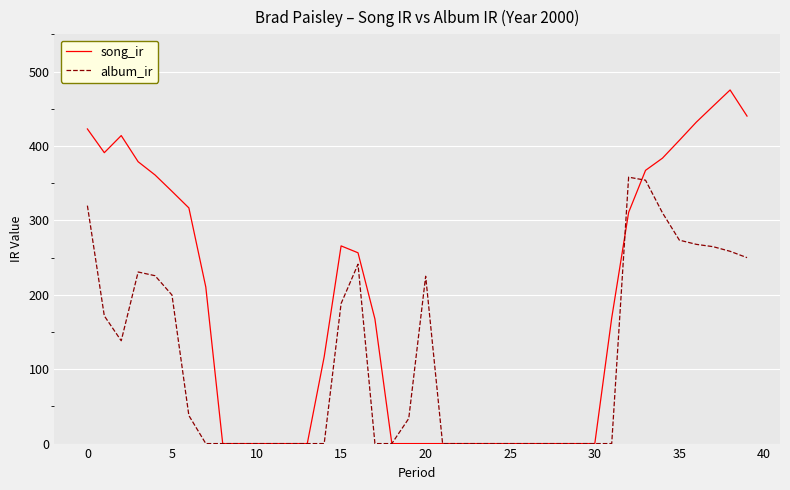

Which series has the largest range (max minus min)?

song_ir